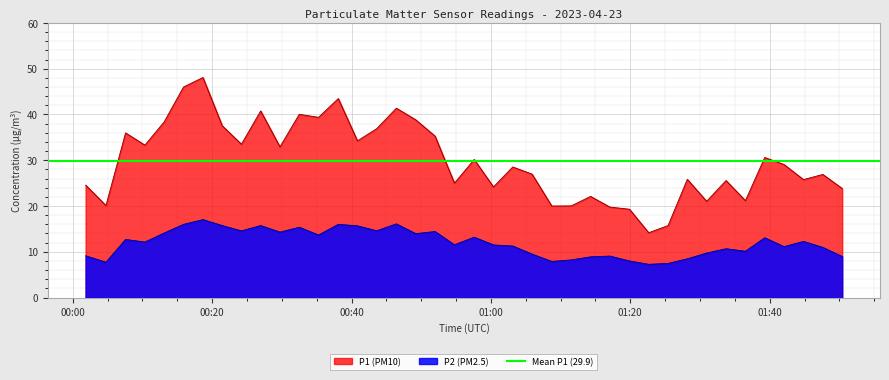

Rank the series by their maximum value, from highest to lowest.

P1 (PM10), P2 (PM2.5)